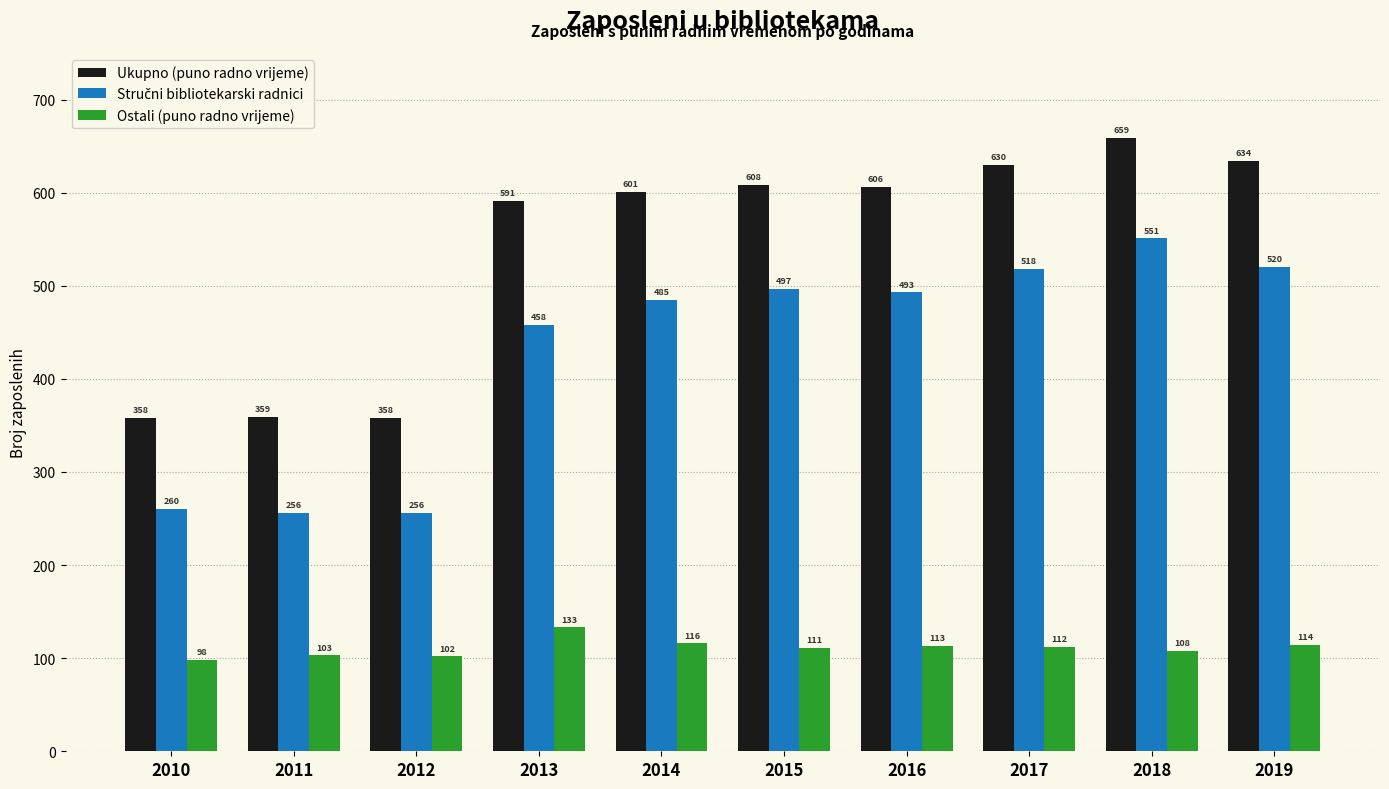

What is the difference between the highest and lowest values at 2012?

256